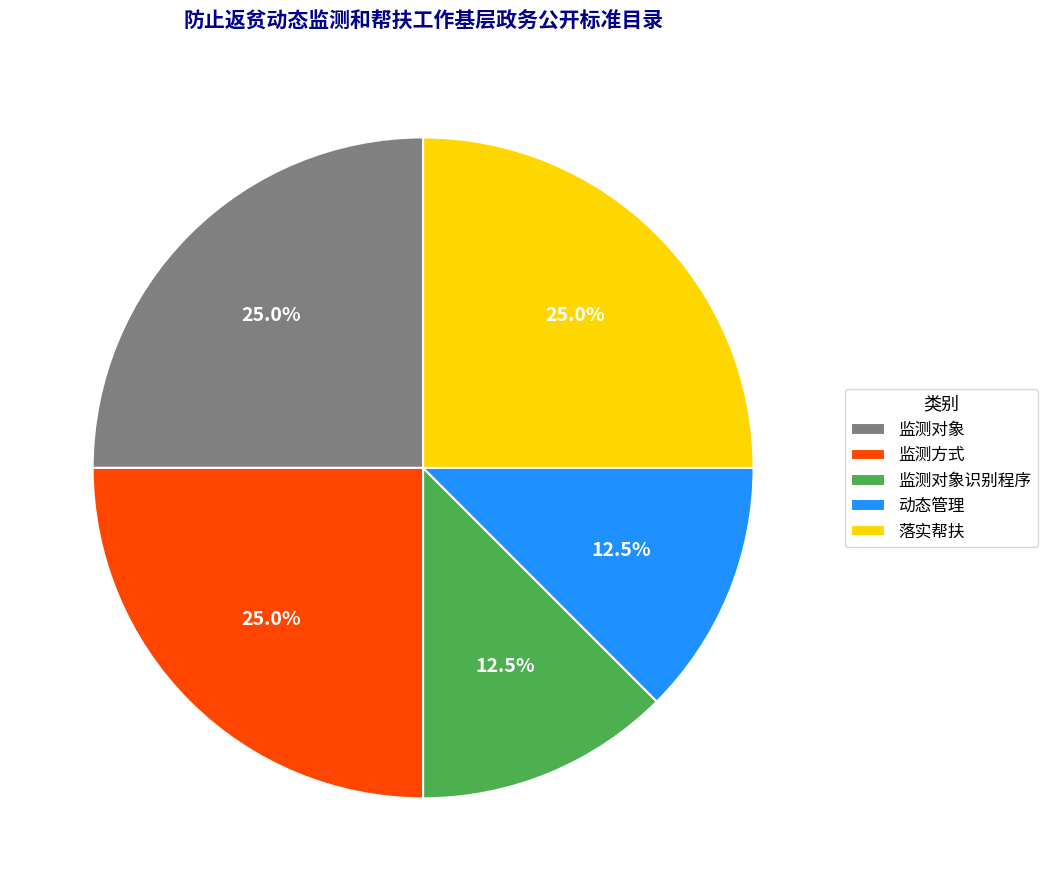

Which has a higher value, 监测对象识别程序 or 监测方式?

监测方式